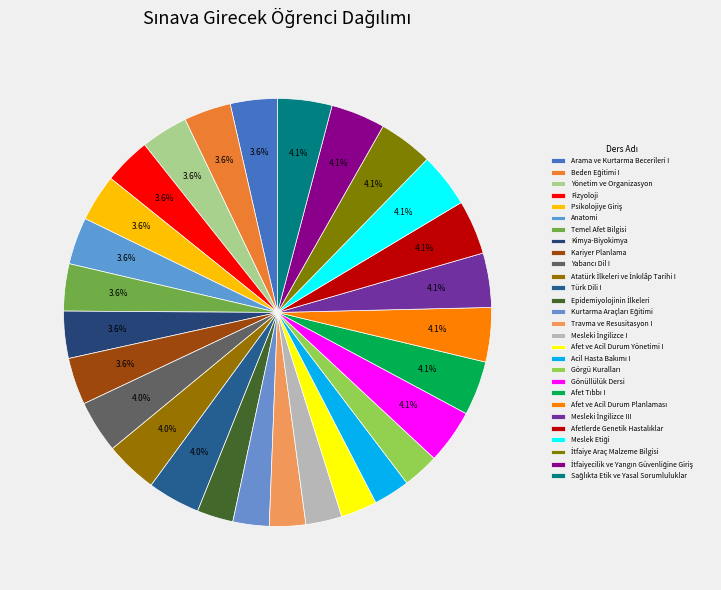

Which has a higher value, Epidemiyolojinin İlkeleri or Acil Hasta Bakımı I?

Epidemiyolojinin İlkeleri